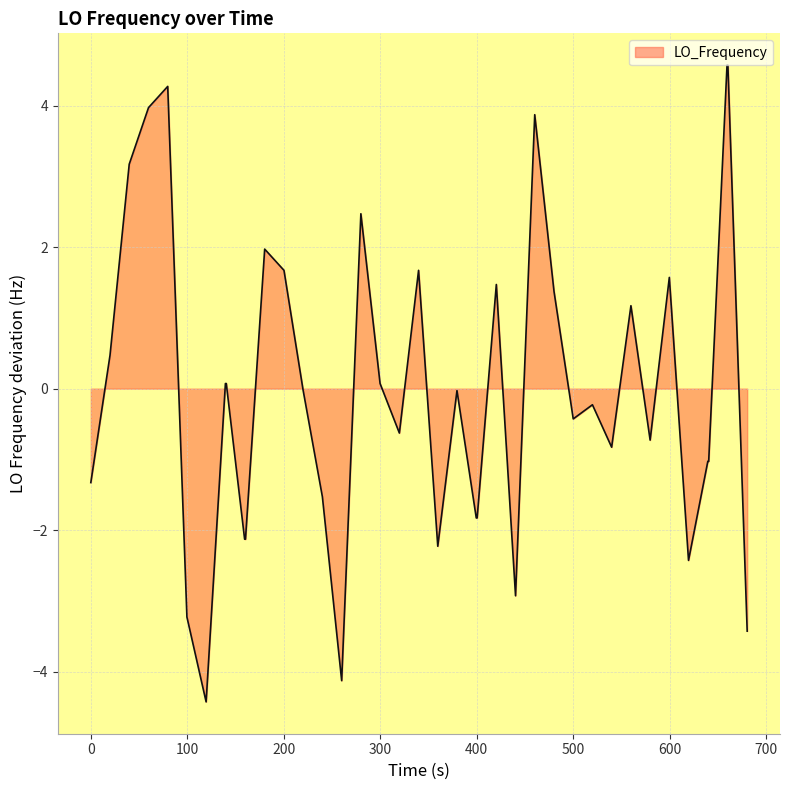

What is the smallest value displayed?

-4.4